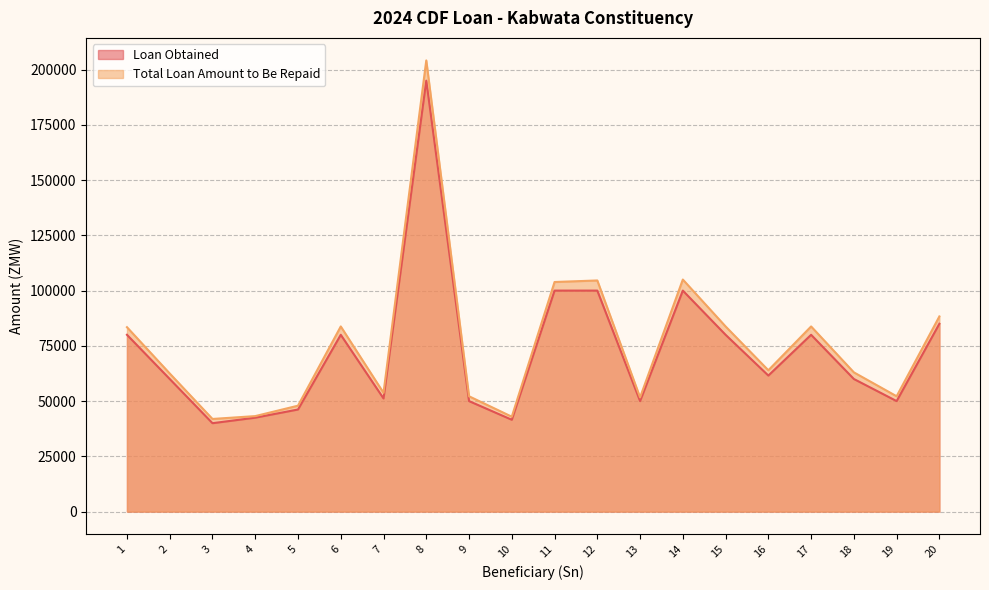

Reading left to right, extract all data points from this chart.

Loan Obtained: 80000.0	60000.0	40000.0	42500.0	46195.0	80000.0	51195.0	195000.0	50000.0	41553.0	100000.0	100000.0	50000.0	100000.0	80000.0	61553.0	80000.0	60000.0	50000.0	85000.0
Total Loan Amount to Be Repaid: 83444.4	62500.0	41916.7	43205.9	47927.3	83777.8	53754.8	204140.6	52187.5	42937.0	103888.9	104583.4	51666.6	105000.0	83777.8	63946.7	83777.8	63000.0	52187.5	88305.5